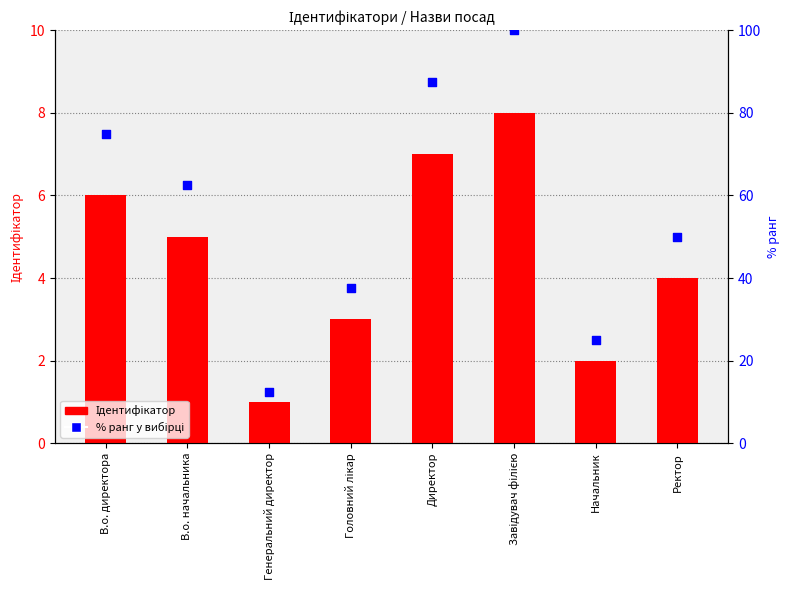

What are all the series names shown in the legend?

Ідентифікатор, % ранг у вибірці